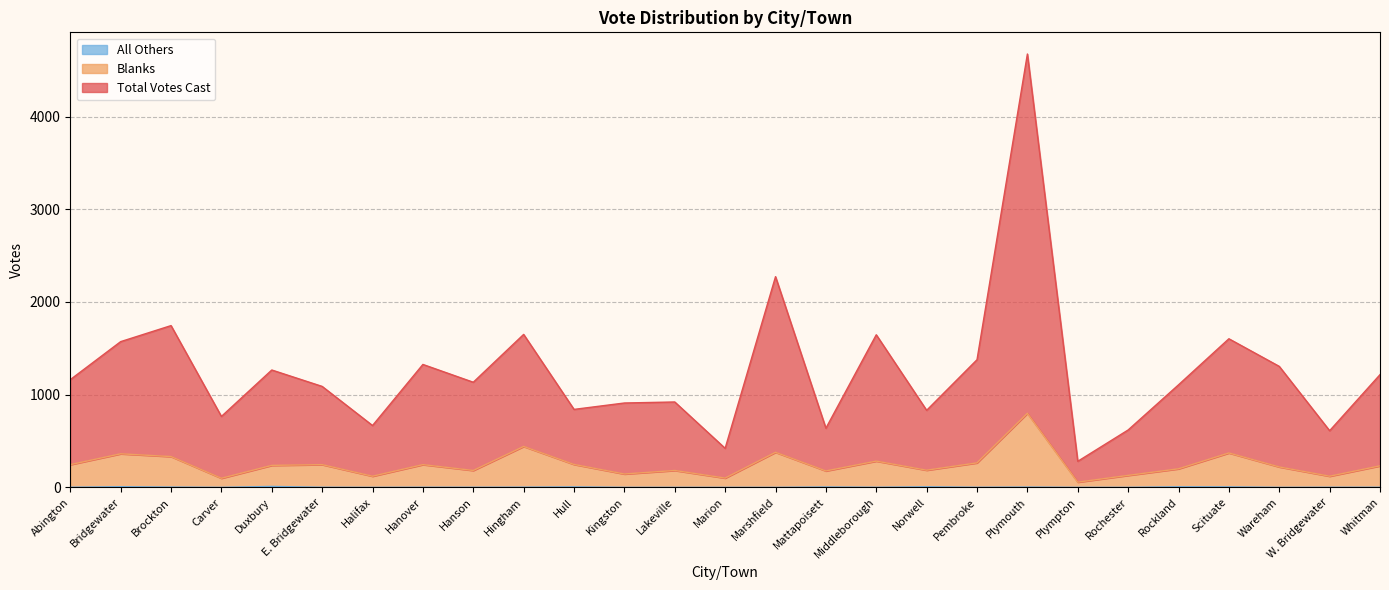

Reading left to right, extract all data points from this chart.

Total Votes Cast: Abington=1162	Bridgewater=1572	Brockton=1745	Carver=765	Duxbury=1266	E. Bridgewater=1089	Halifax=667	Hanover=1326	Hanson=1134	Hingham=1650	Hull=841	Kingston=910	Lakeville=921	Marion=421	Marshfield=2273	Mattapoisett=638	Middleborough=1646	Norwell=831	Pembroke=1377	Plymouth=4675	Plympton=281	Rochester=619	Rockland=1106	Scituate=1603	Wareham=1305	W. Bridgewater=611	Whitman=1216
Blanks: Abington=245	Bridgewater=362	Brockton=332	Carver=98	Duxbury=237	E. Bridgewater=245	Halifax=120	Hanover=245	Hanson=182	Hingham=441	Hull=247	Kingston=144	Lakeville=182	Marion=100	Marshfield=378	Mattapoisett=177	Middleborough=283	Norwell=185	Pembroke=264	Plymouth=799	Plympton=56	Rochester=129	Rockland=200	Scituate=371	Wareham=220	W. Bridgewater=120	Whitman=232
All Others: Abington=1	Bridgewater=7	Brockton=3	Carver=0	Duxbury=10	E. Bridgewater=1	Halifax=0	Hanover=1	Hanson=1	Hingham=2	Hull=5	Kingston=0	Lakeville=0	Marion=0	Marshfield=0	Mattapoisett=4	Middleborough=1	Norwell=6	Pembroke=1	Plymouth=3	Plympton=0	Rochester=0	Rockland=6	Scituate=5	Wareham=0	W. Bridgewater=1	Whitman=1